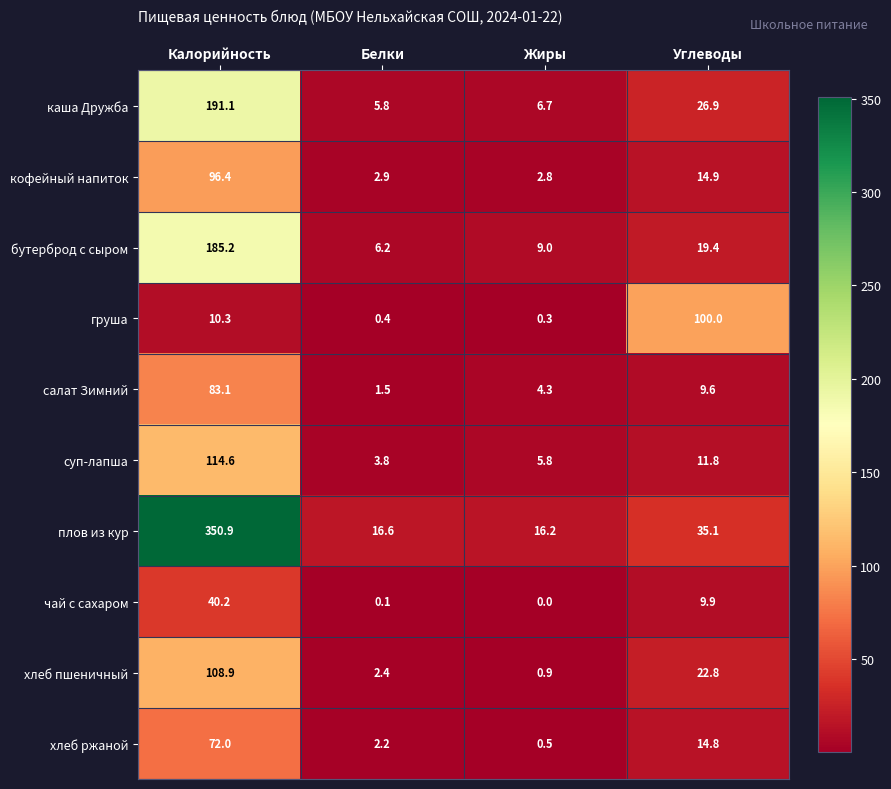

At which category is the sum across all series the highest?

Калорийность